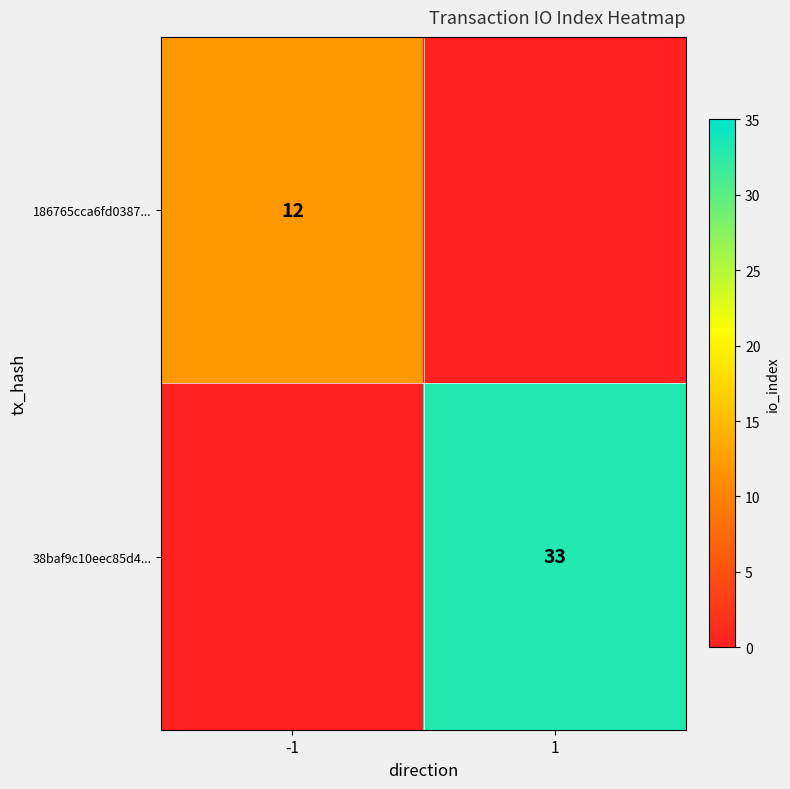

Is the value of 186765cca6fd0387... at -1 greater than the value of 38baf9c10eec85d4... at 1?

No